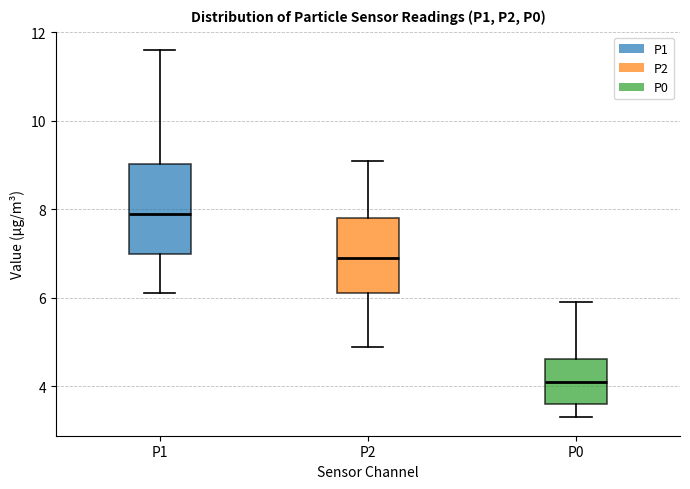

Reading left to right, transcribe this box plot: for each box, give where its median line is, the range the box spans, and where its two whiskers end, as read against the y-axis. The values are not printed on the chart, so give them approximately, as read against the axis.

P1: median 8.0, box 7.0 to 9.0, whiskers 6.2 to 11.6
P2: median 7.0, box 6.2 to 7.8, whiskers 5.0 to 9.2
P0: median 4.2, box 3.6 to 4.6, whiskers 3.4 to 6.0